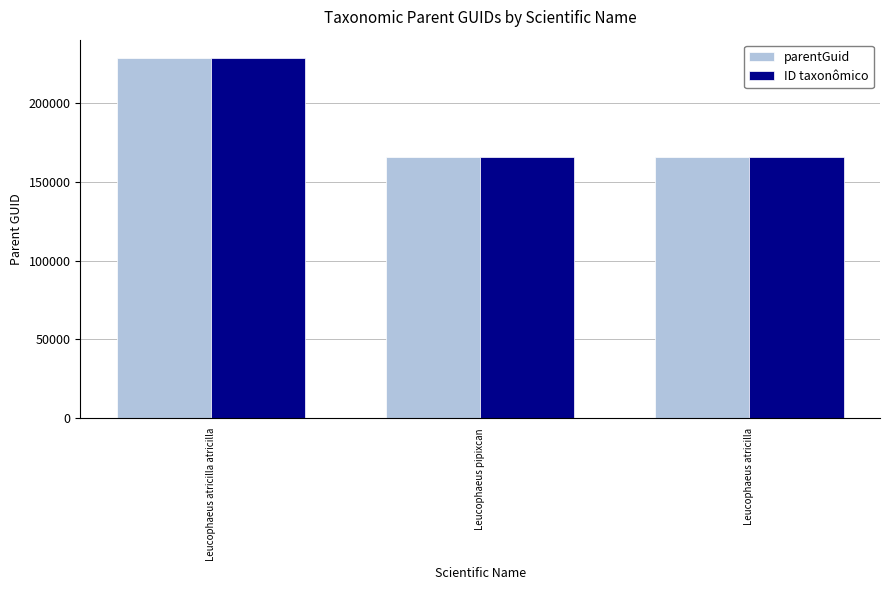

At which category is the sum across all series the highest?

Leucophaeus atricilla atricilla